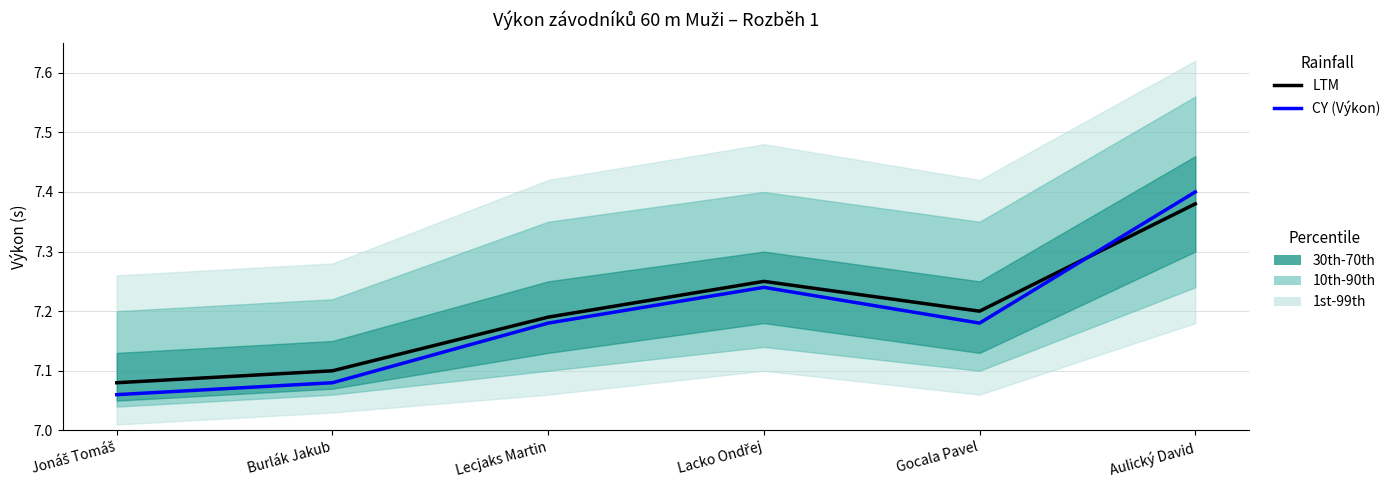

Which category has the highest value across all series?

Aulický David